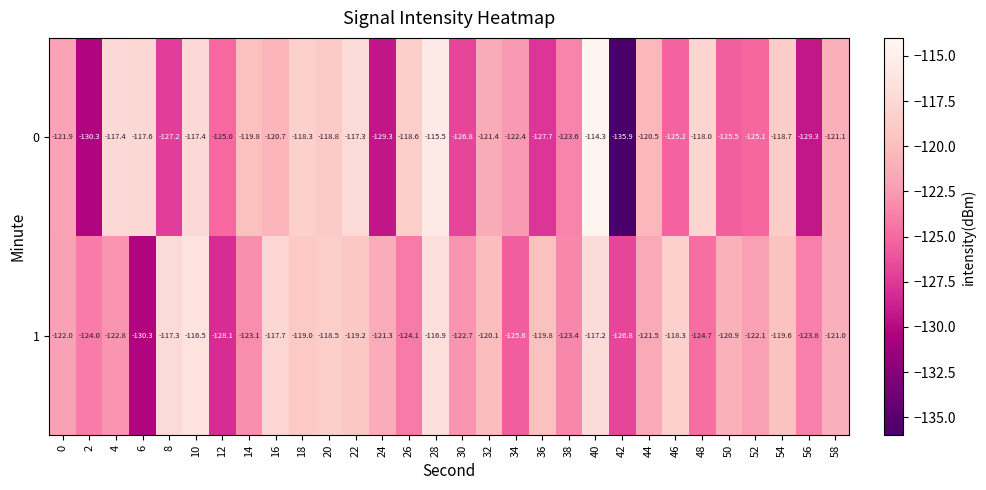

What is the average value of the 1 series?

-121.6